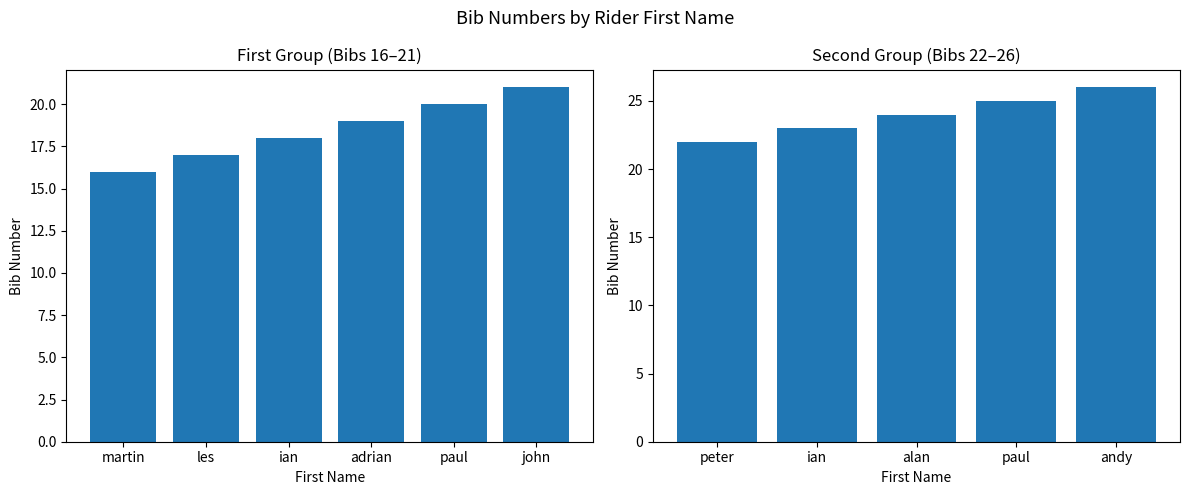

What is the smallest value displayed?

16